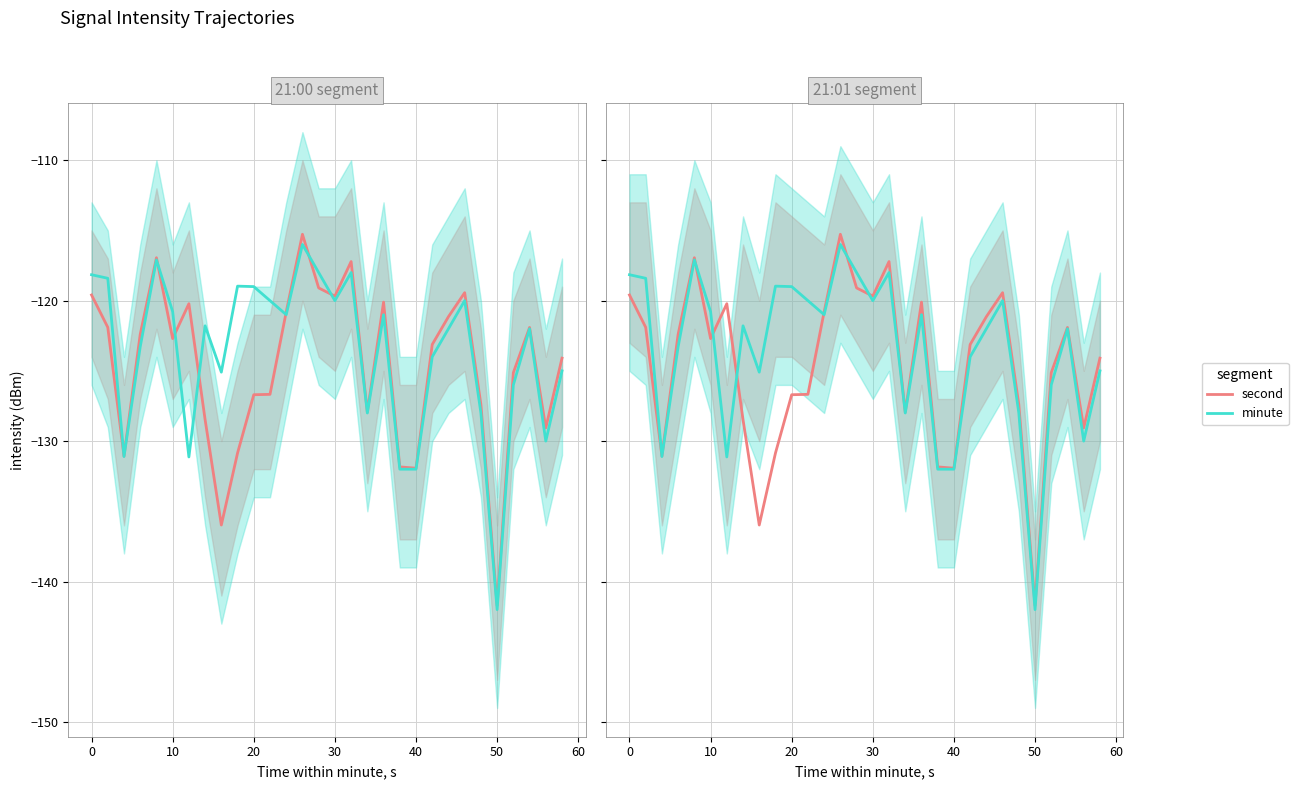

How many distinct data groups are displayed?

2